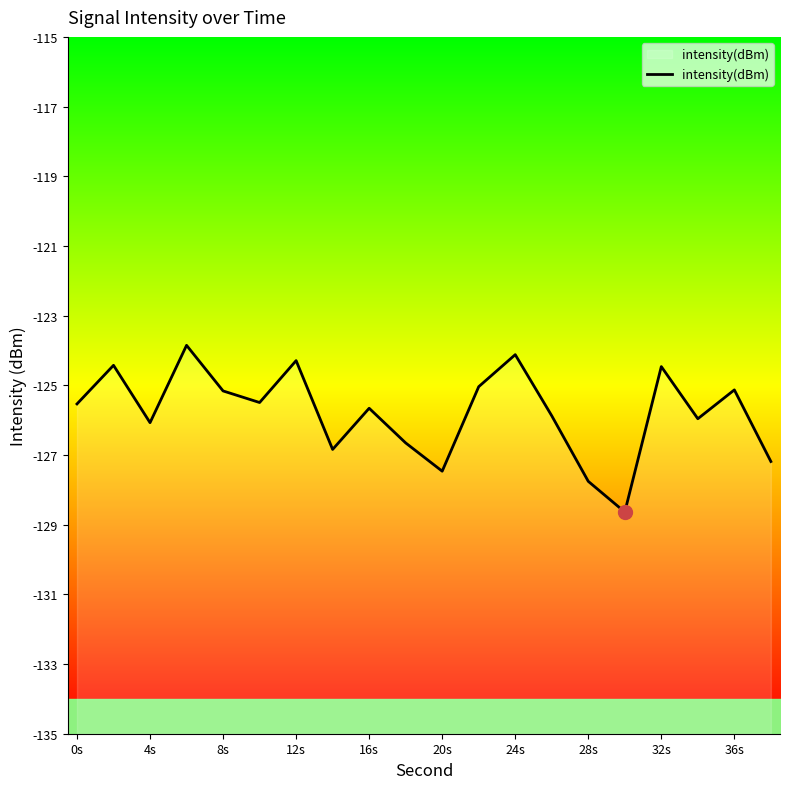

What is the maximum value shown in the chart?

-123.9